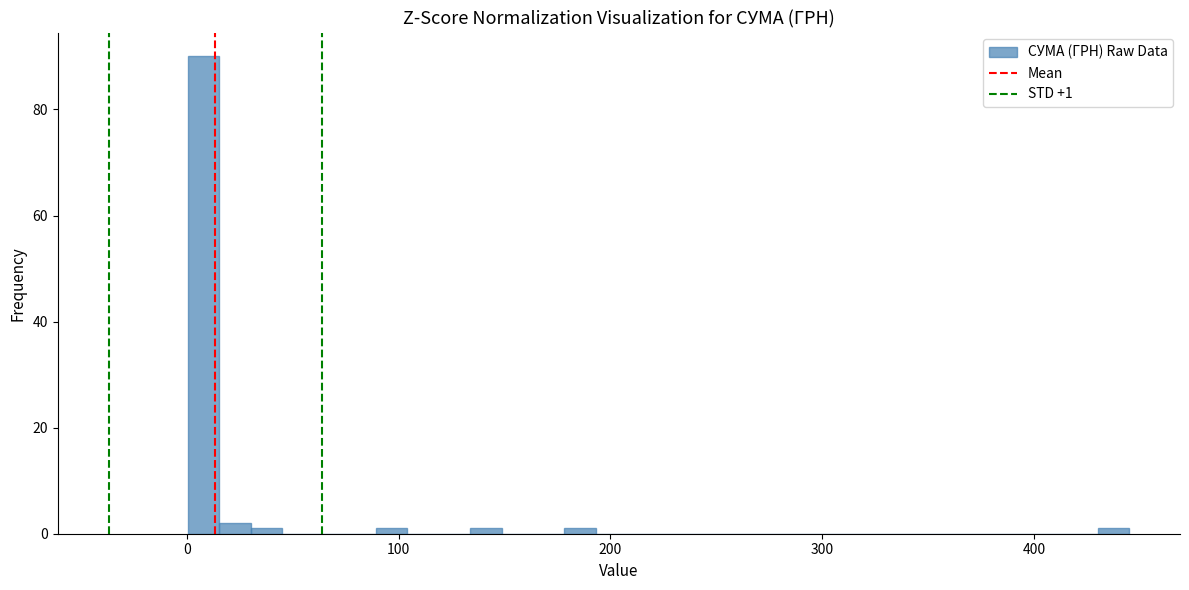

Read against the x-axis, roughly where is the centre of the tallest bar?

10